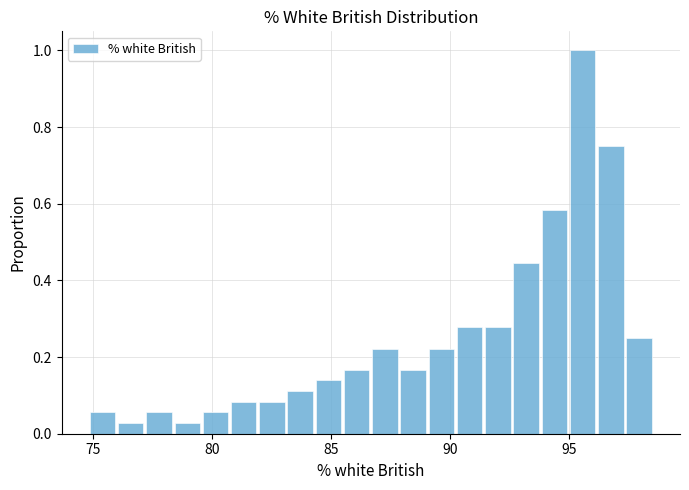

Read against the x-axis, roughly where is the centre of the tallest bar?

95.5